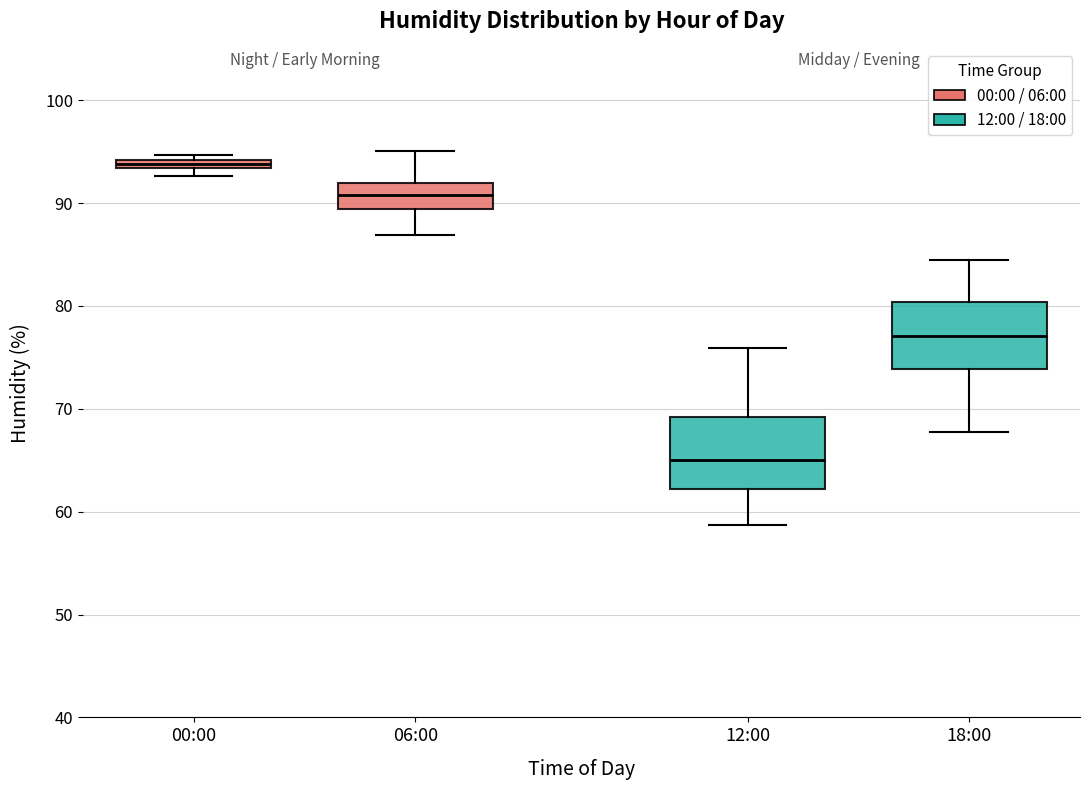

Which box has the highest median line?

00:00